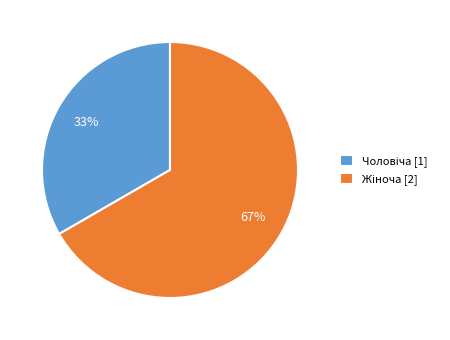

Is there a majority slice in this chart?

Yes